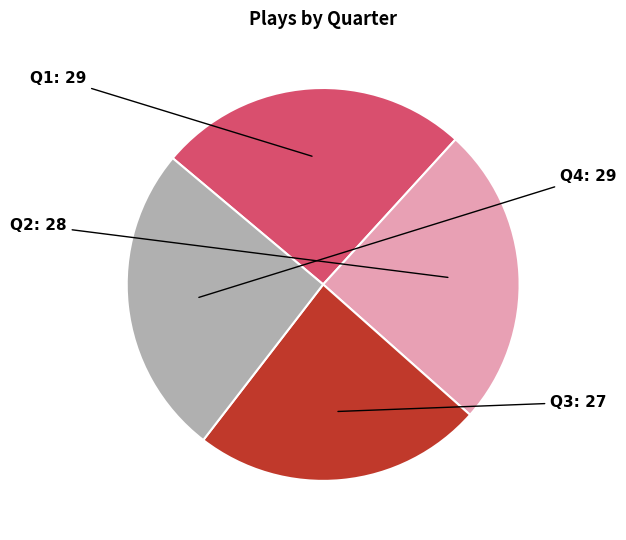

How many slices are in this pie chart?

4